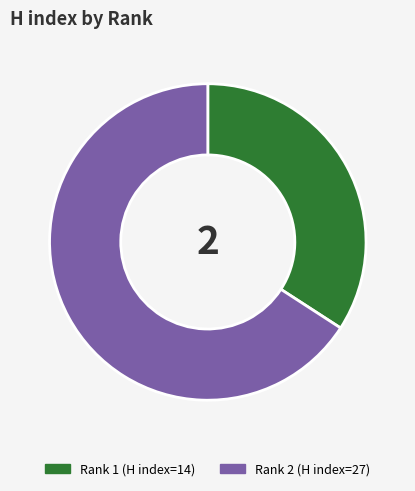

Is there any slice that represents more than half of the pie?

Yes